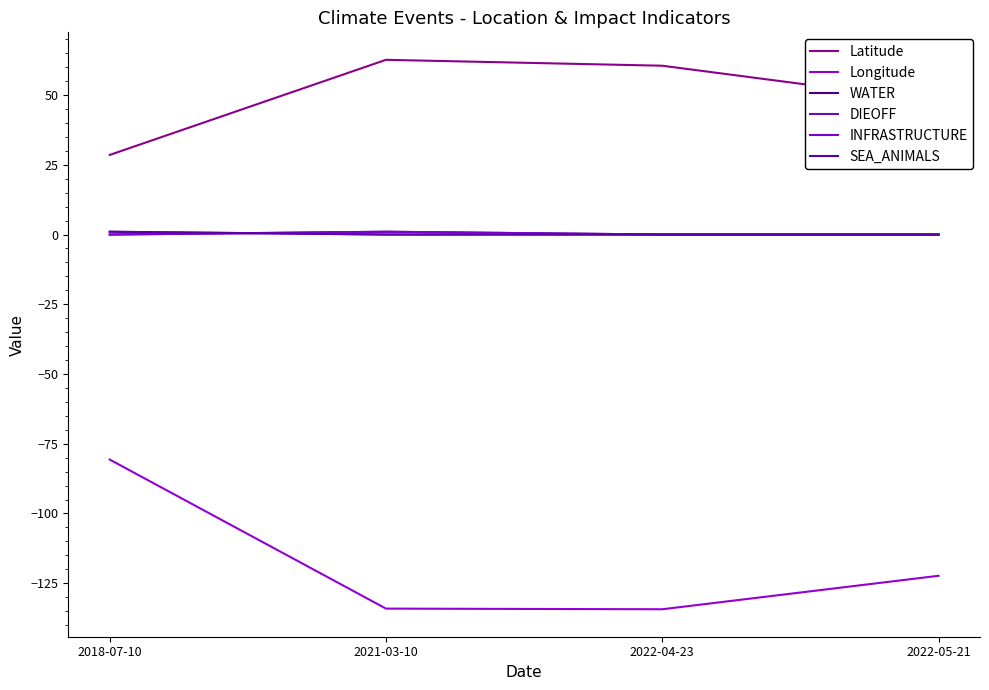

Does the chart have visible grid lines?

No